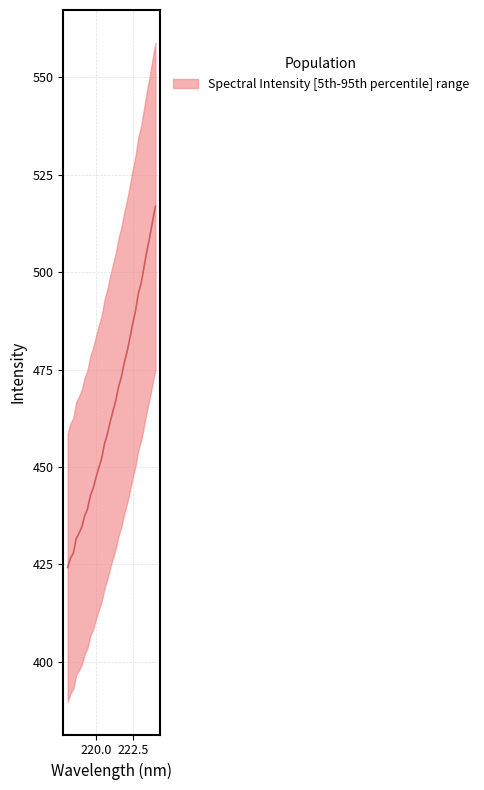

What value does the data have at 221.1174?

464.3